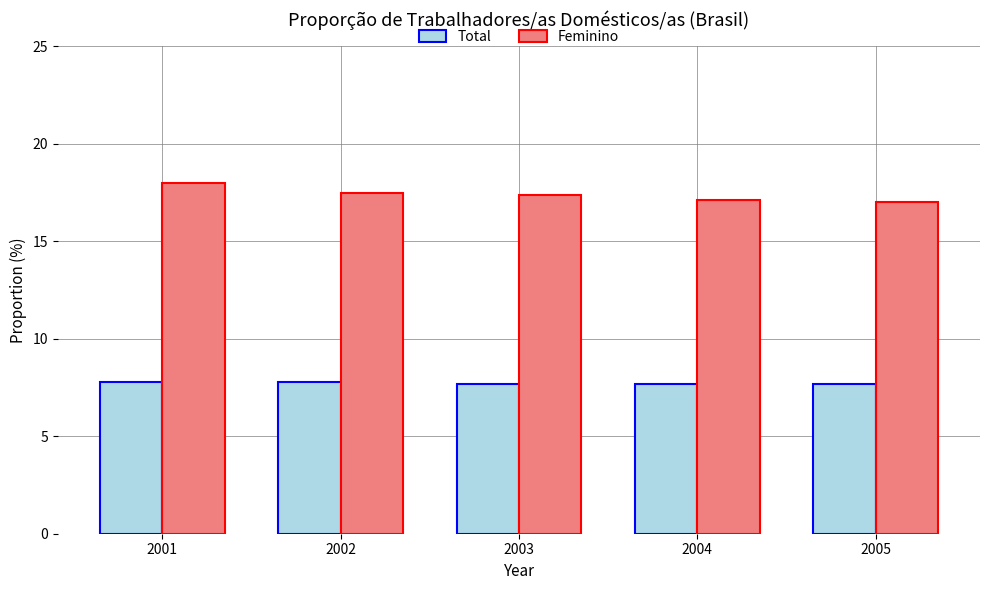

Which series has the largest total across all categories?

Feminino